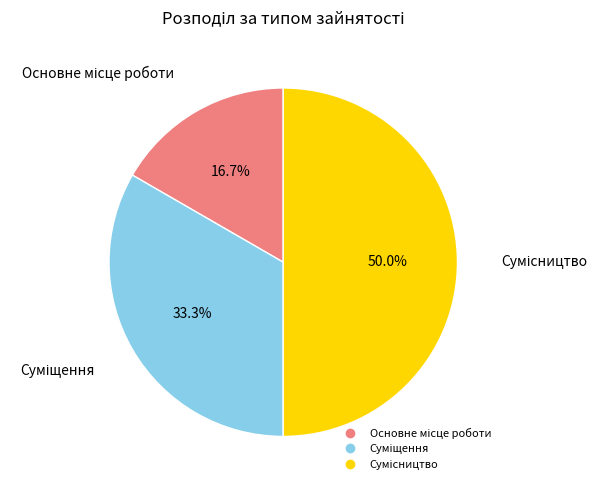

To the nearest percent, what is the difference between the Основне місце роботи and Сумісництво slice percentages?

33%